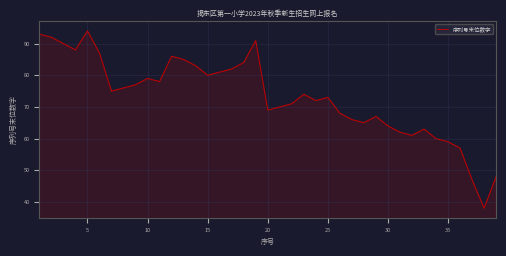

How many interior local valleys (lower than both neighbors) does the data have?

9